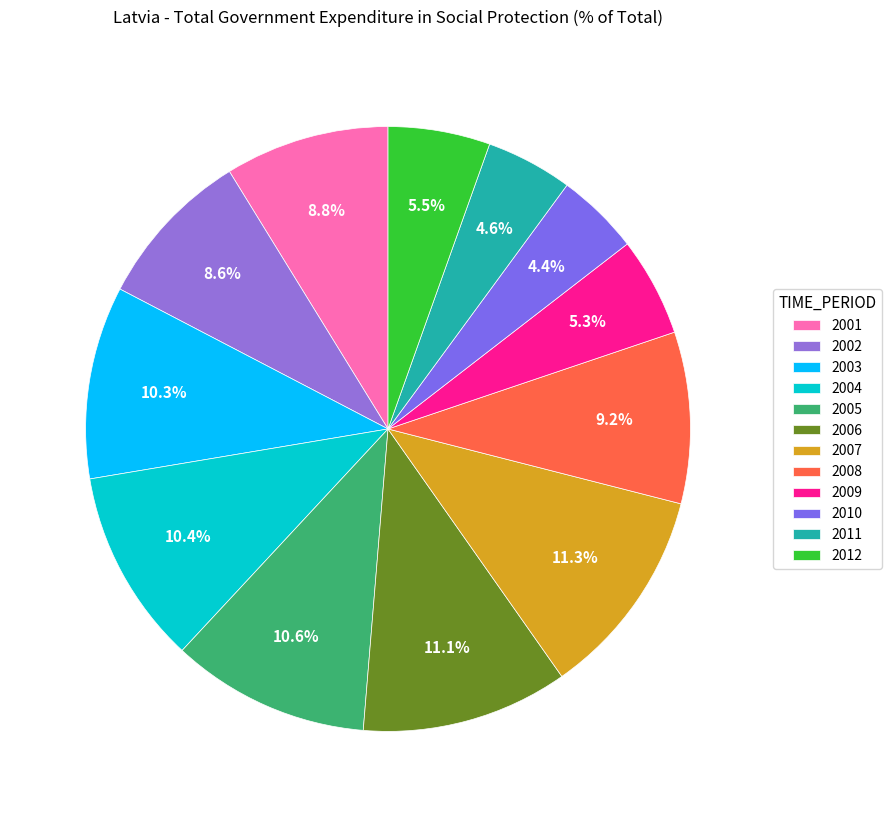

To the nearest percent, what is the difference between the 2012 and 2008 slice percentages?

4%